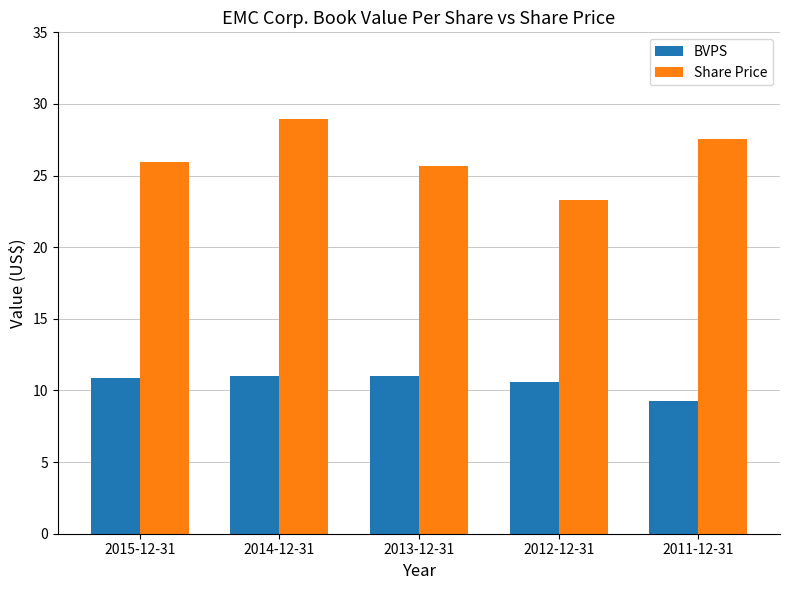

How many values in the Share Price series are below 25?

1